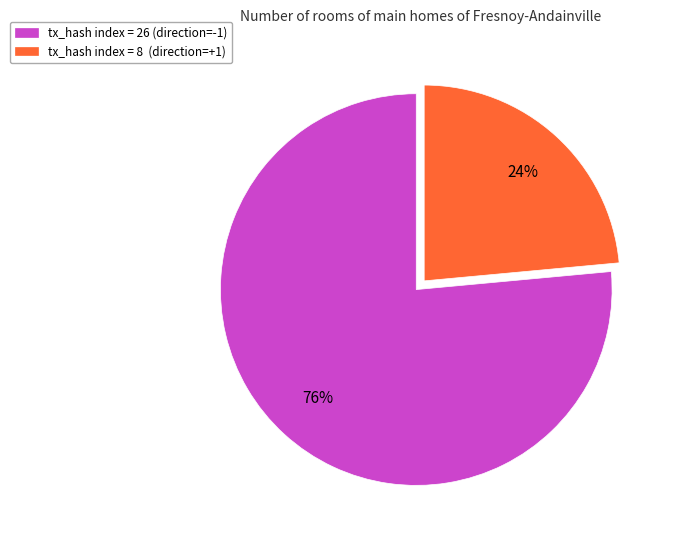

To the nearest percent, what is the average slice percentage?

50%